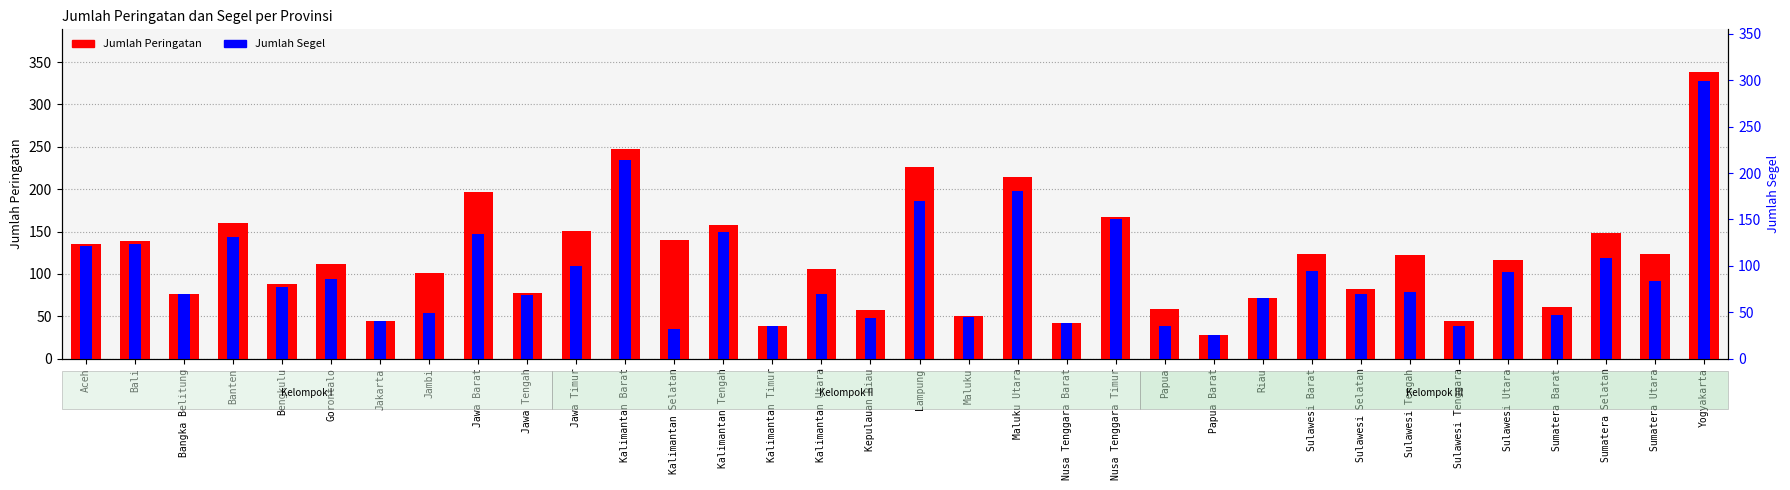

How many values in the Jumlah Peringatan series are below 116?

17